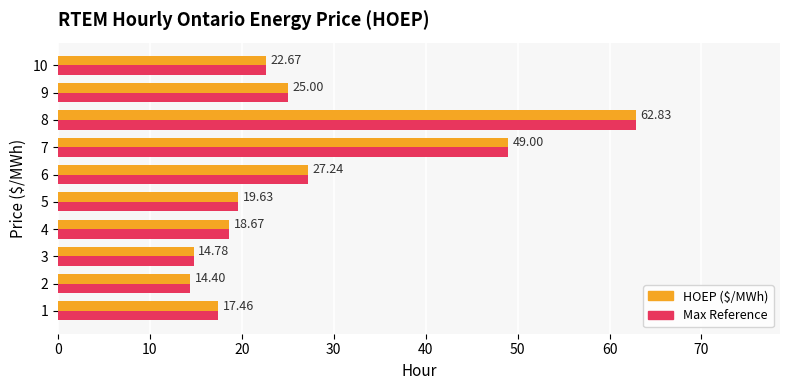

Is the value of HOEP ($/MWh) at 5 greater than the value of Max Reference at 8?

No